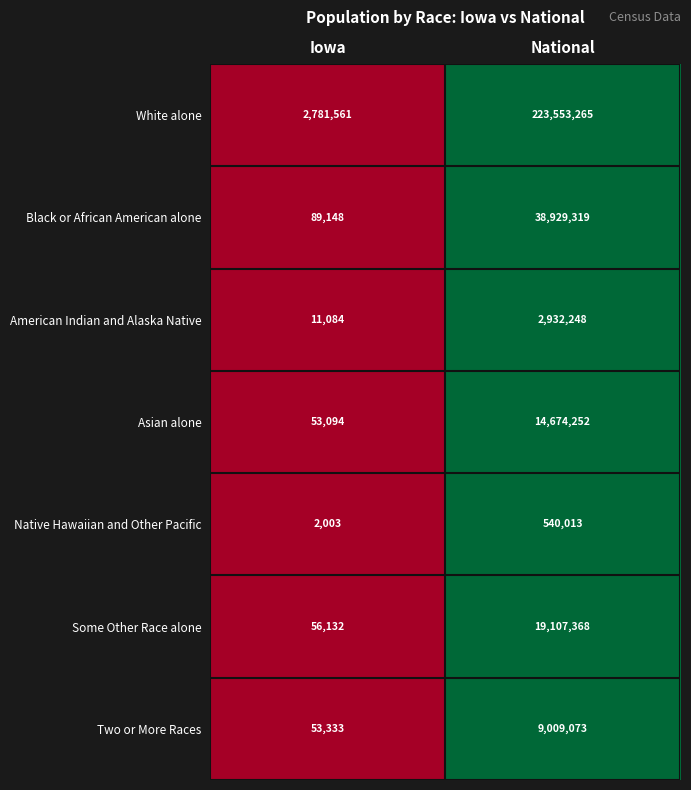

What is the difference between the highest and lowest values at Iowa?

2779558